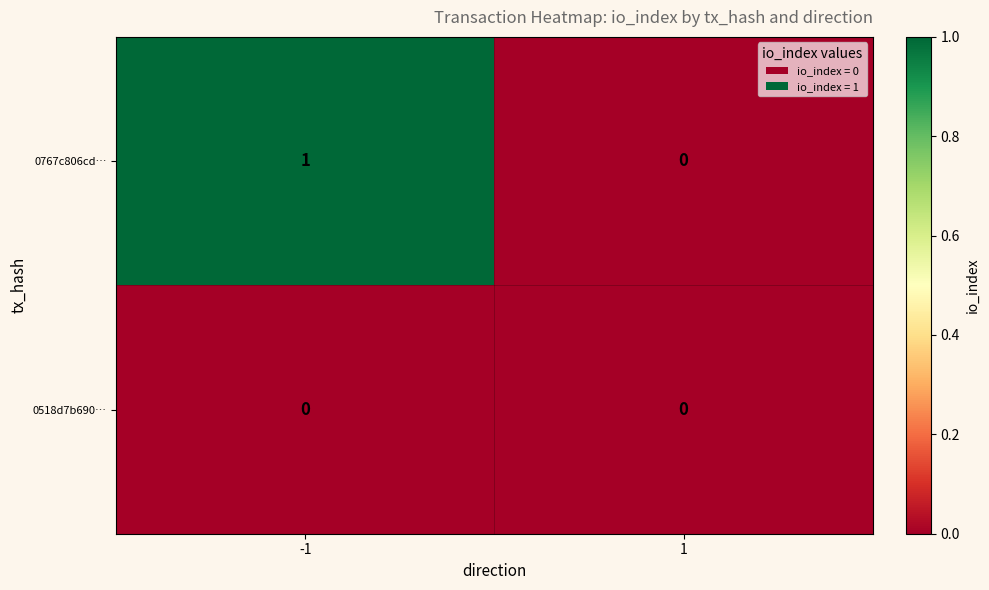

Reading left to right, transcribe all the data shown in this chart.

0767c806cd…: 1	0
0518d7b690…: 0	0